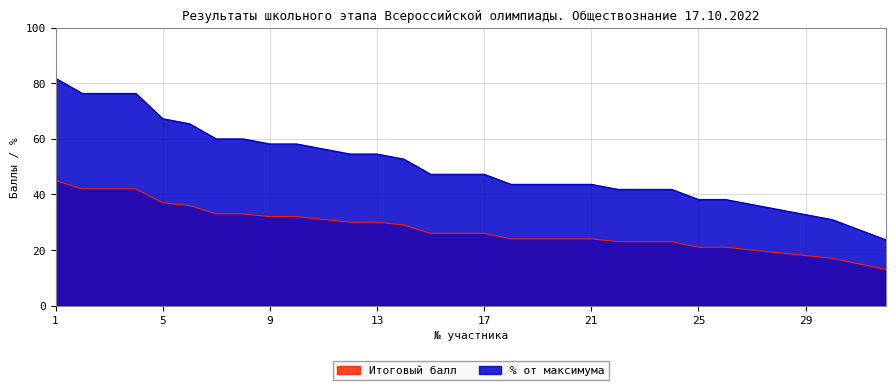

How many lines are shown in the chart?

2